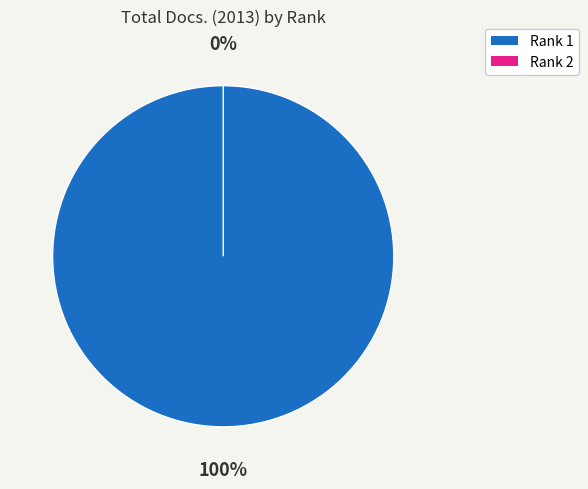

The Rank 2 slice represents 13% of the pie. True or false?

False